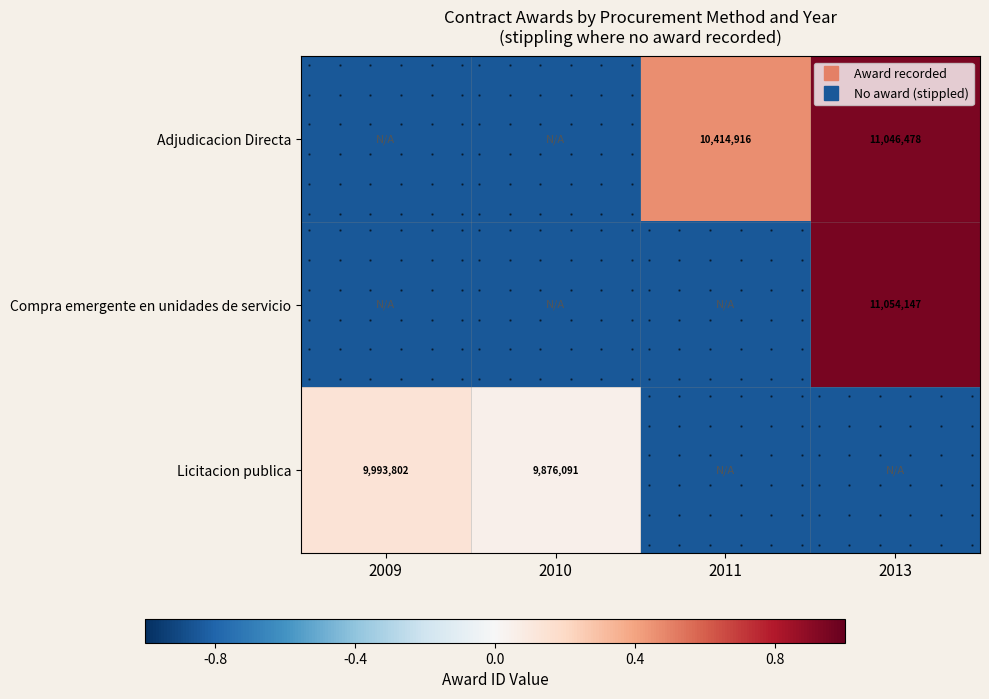

Which series has the largest total across all categories?

Adjudicacion Directa